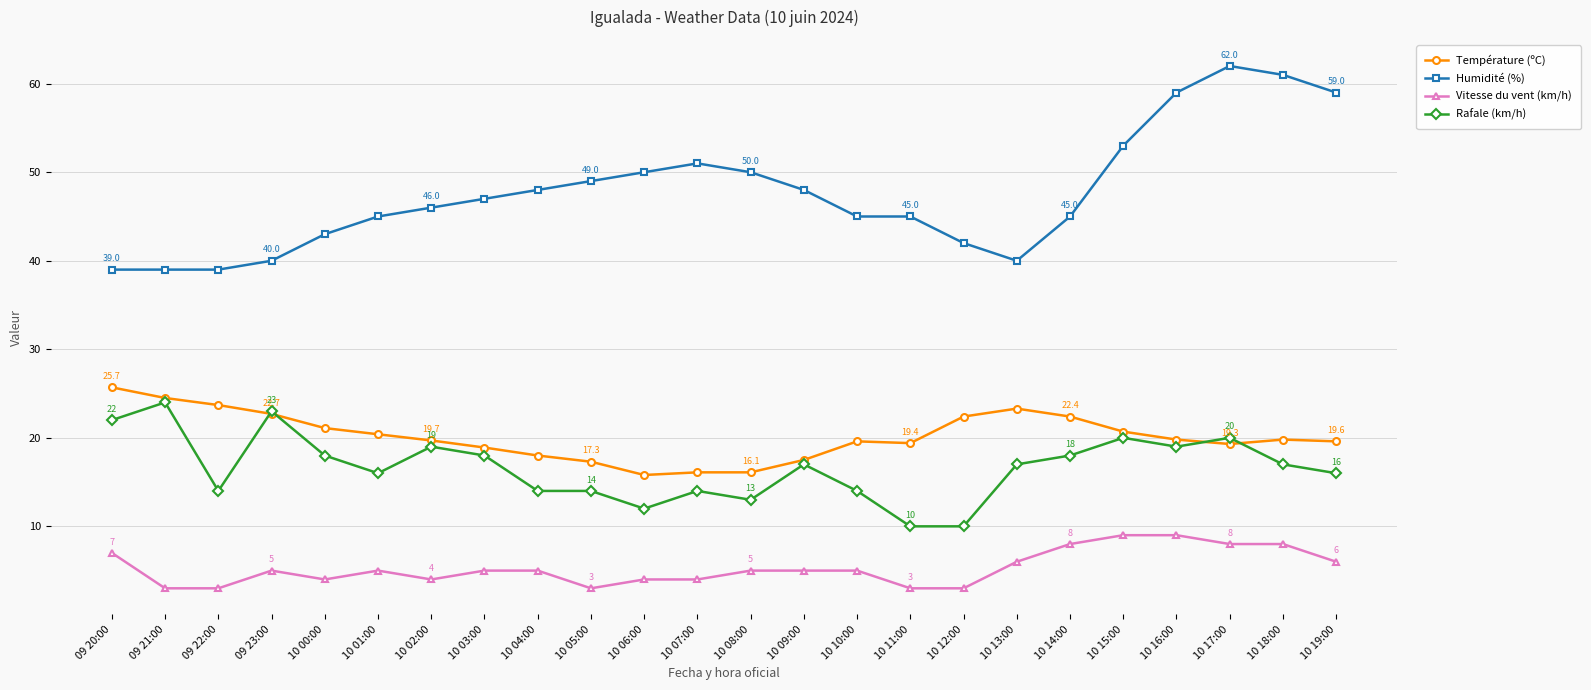

What is the total value across all series at 10 07:00?

85.1